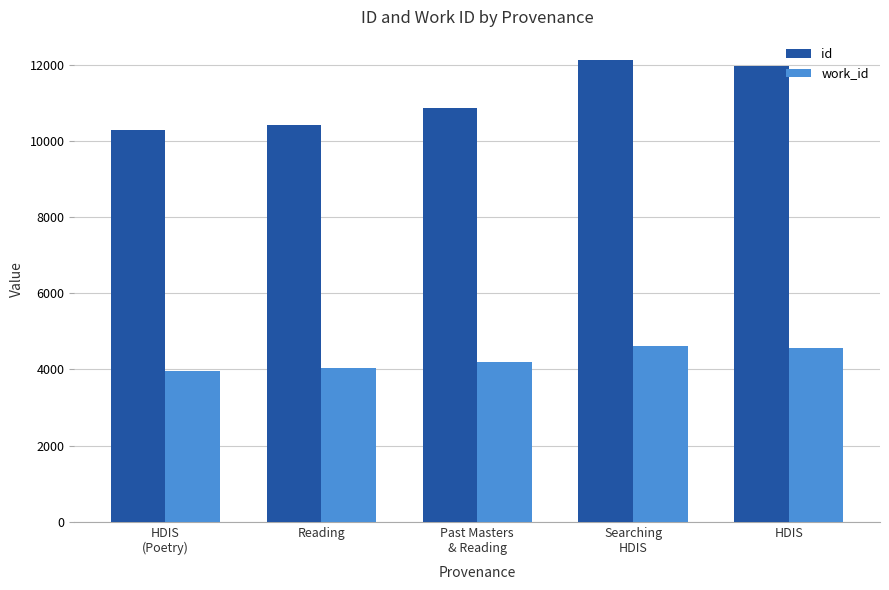

What is the difference between the id values at Past Masters
& Reading and Reading?

449